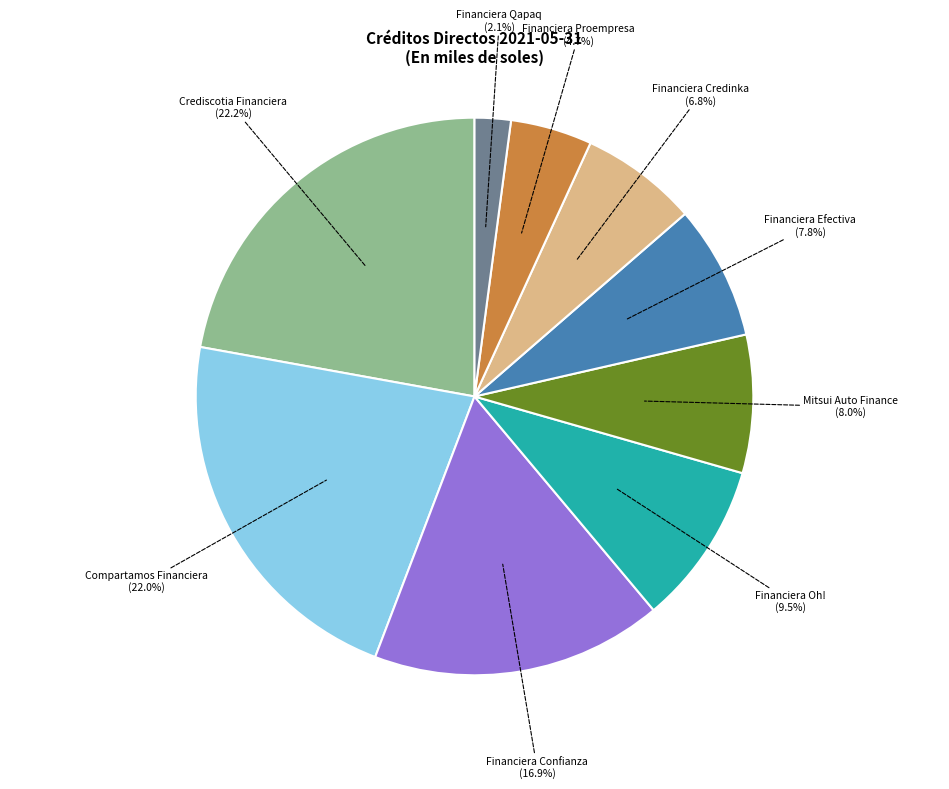

What is the ratio of the value at Crediscotia Financiera to the value at Financiera Credinka?

3.3